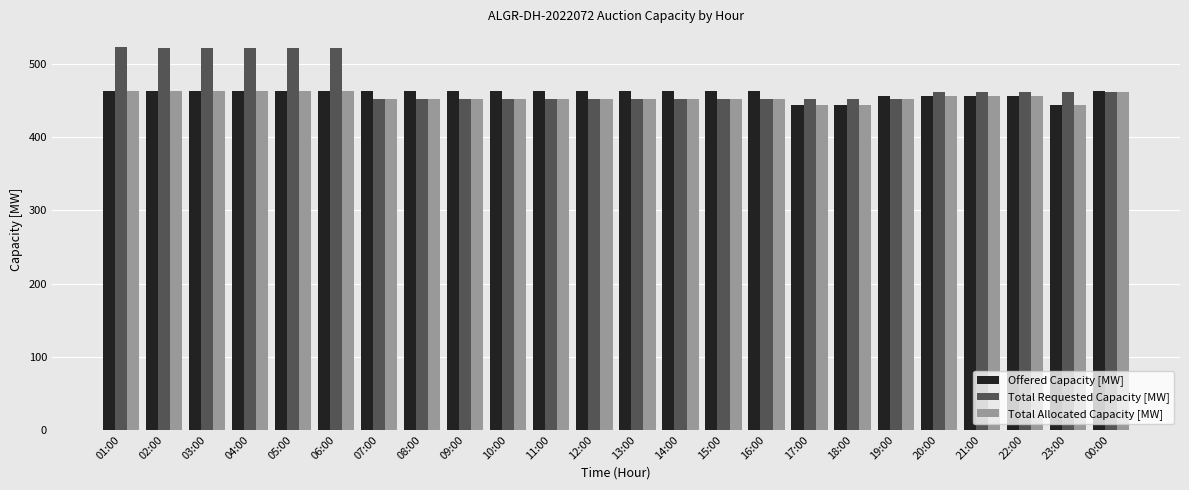

What is the sum of all Total Requested Capacity [MW] values?

11319